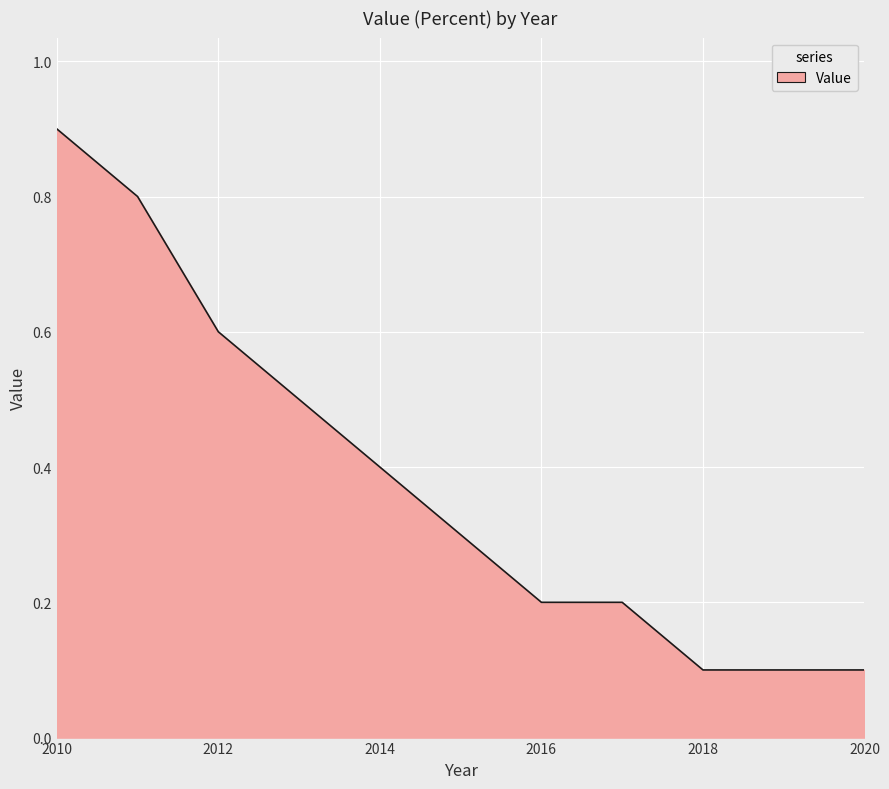

What is the difference between the maximum and minimum values?

0.8